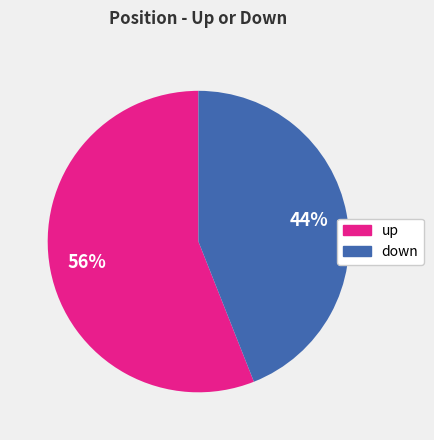

To the nearest percent, what percentage of the pie is down?

44%